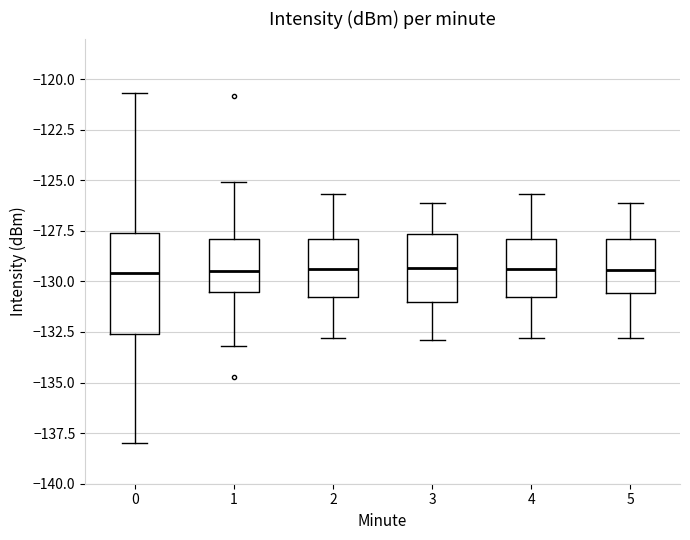

Which box is the tallest, from its lower edge to its upper edge?

0